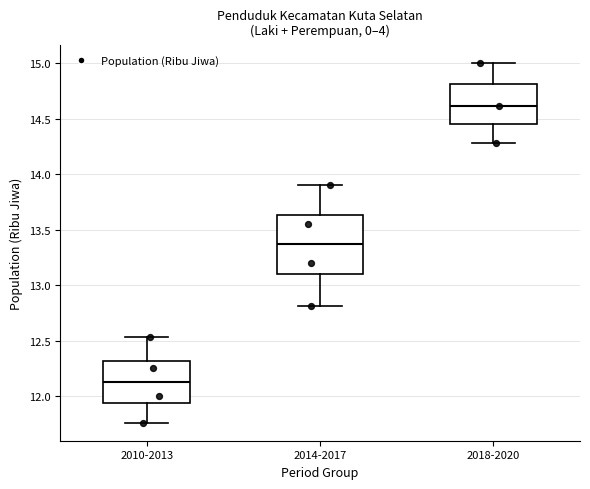

Which box has the lowest median line?

2010-2013